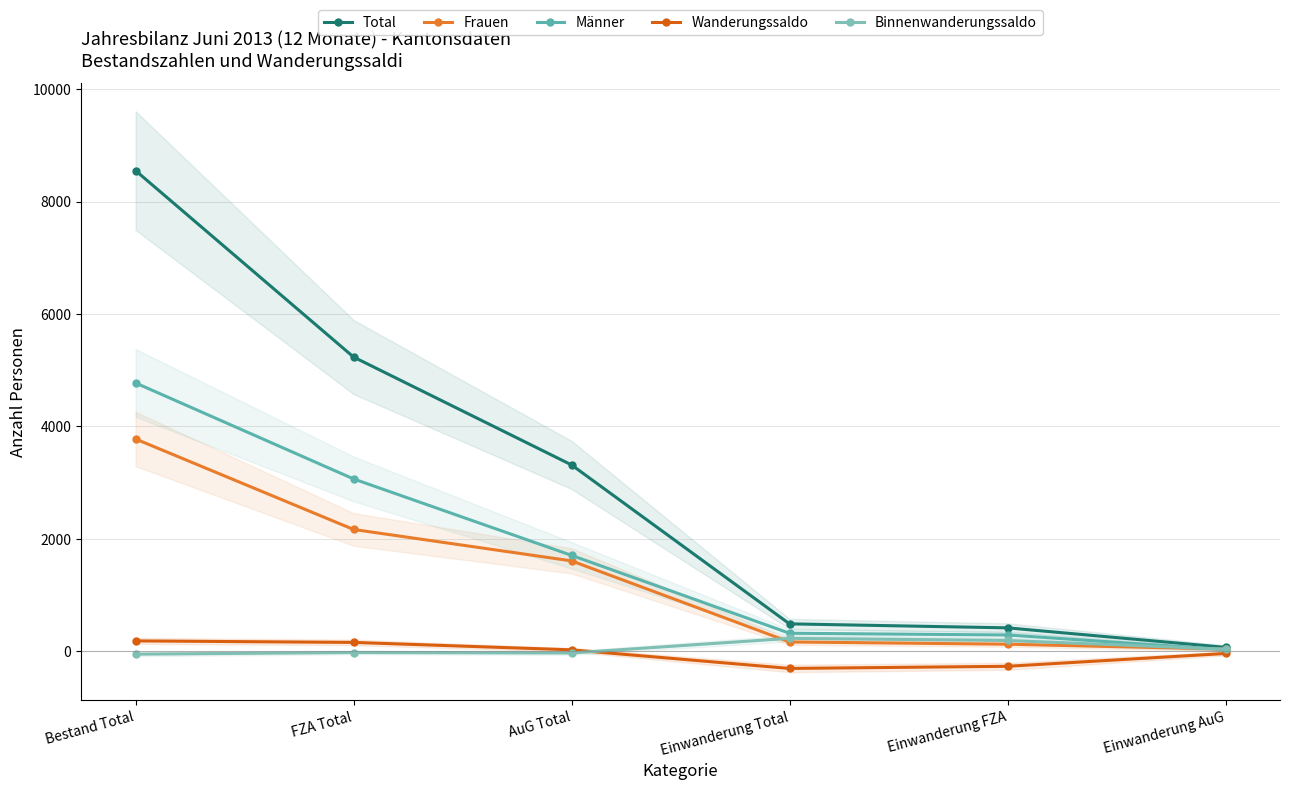

At which label does Wanderungssaldo reach its peak?

Bestand Total